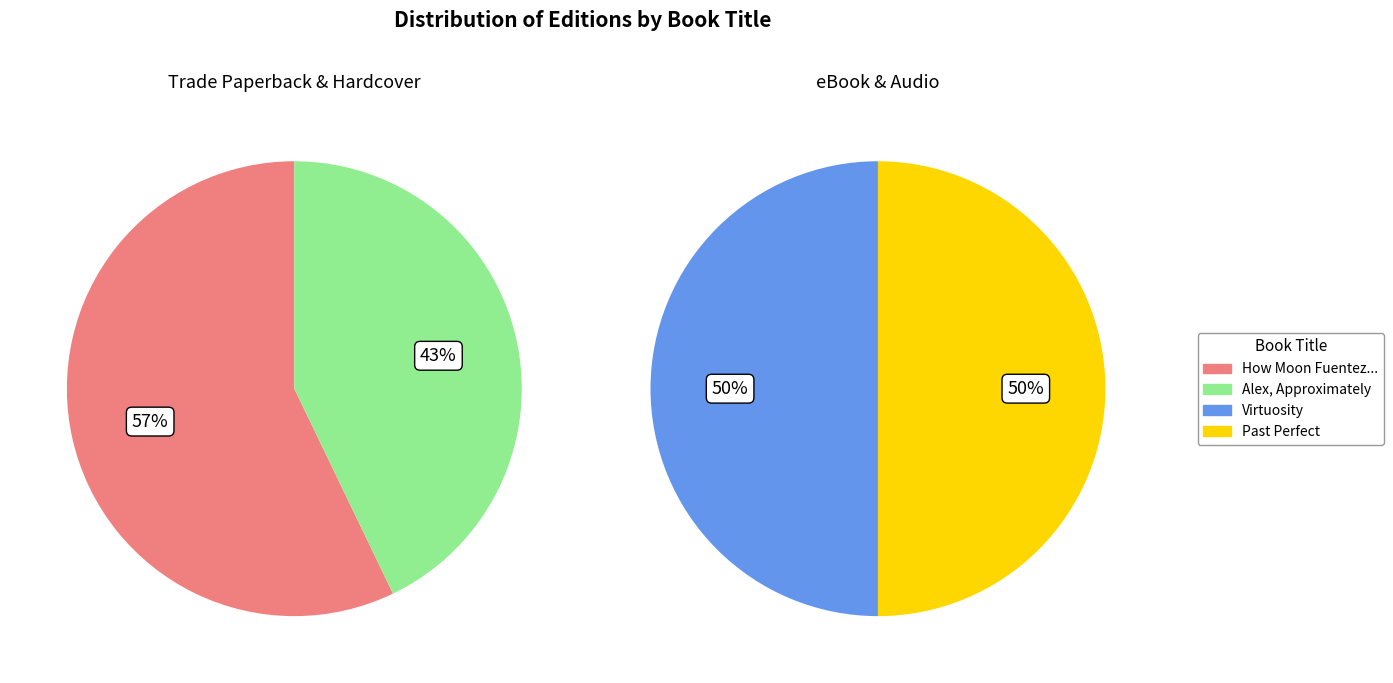

How many segments does this pie chart have?

4